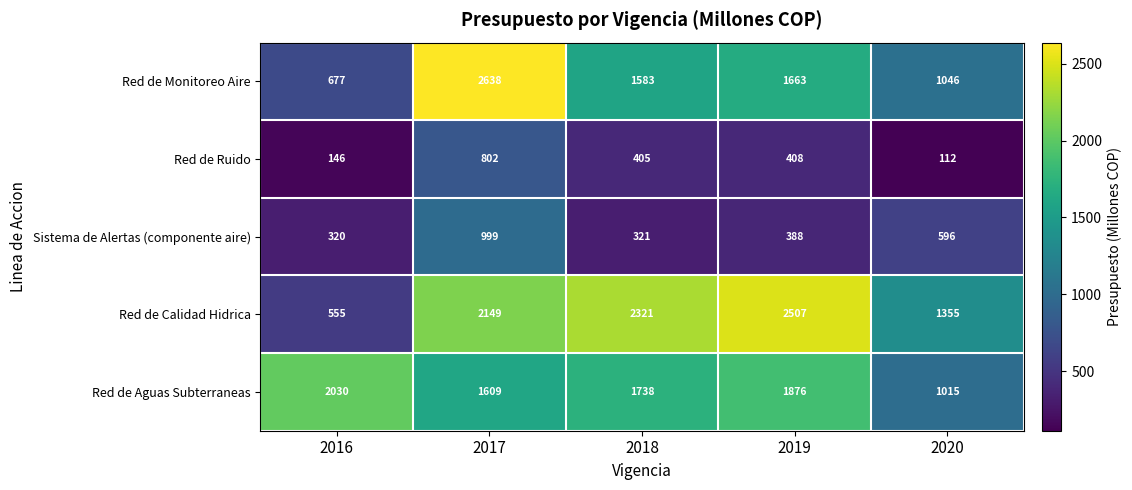

What is the difference between the second highest and second lowest values in the Red de Ruido series?

262